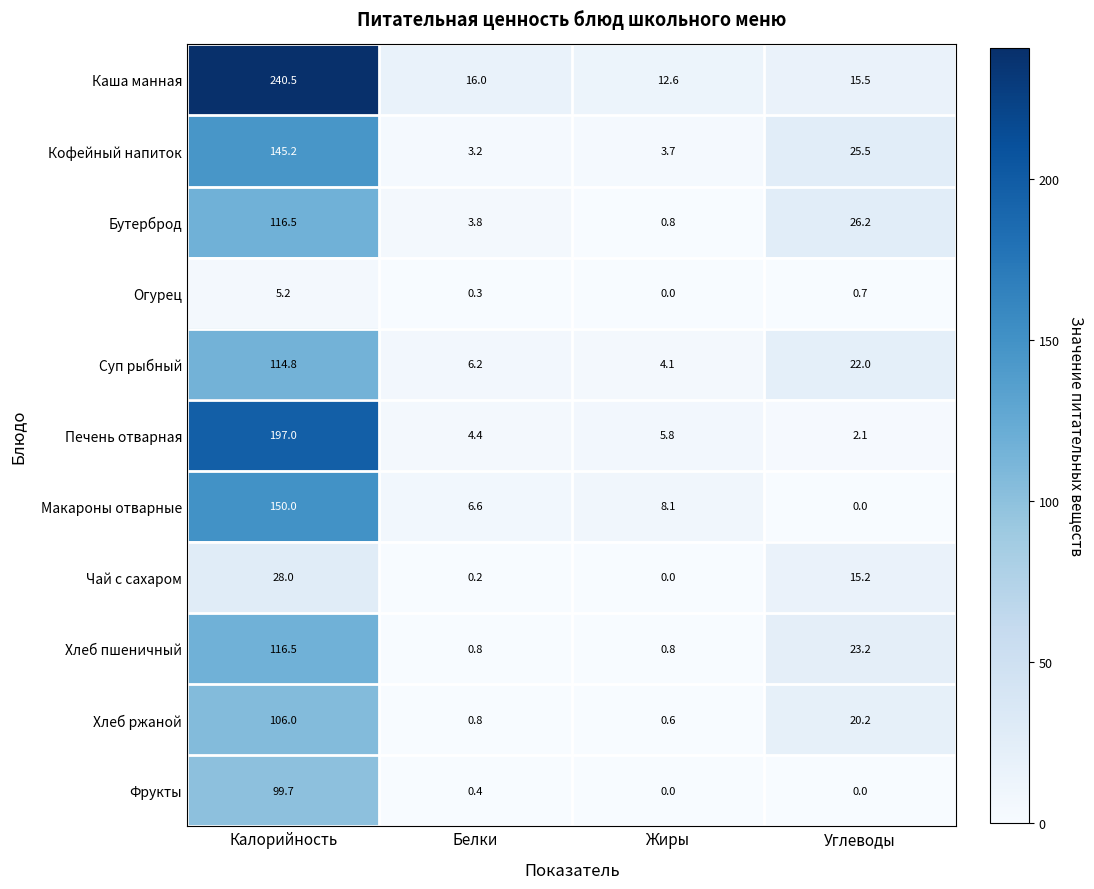

Which series has the largest range (max minus min)?

Каша манная